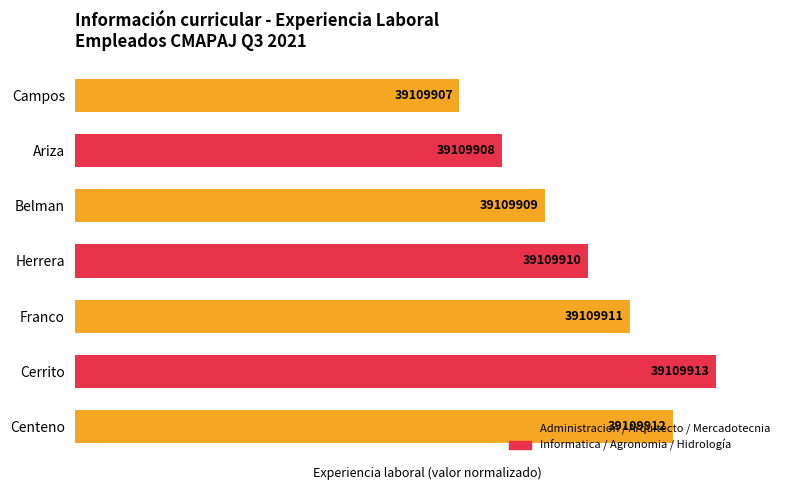

How many bars are there in total?

7